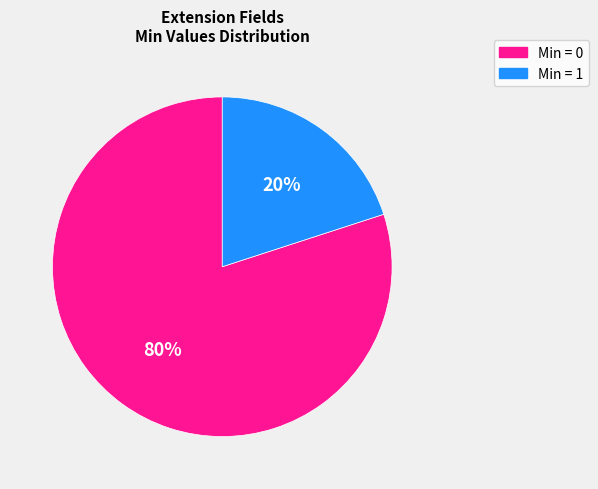

To the nearest percent, what is the difference between the largest and smallest slice percentages?

60%